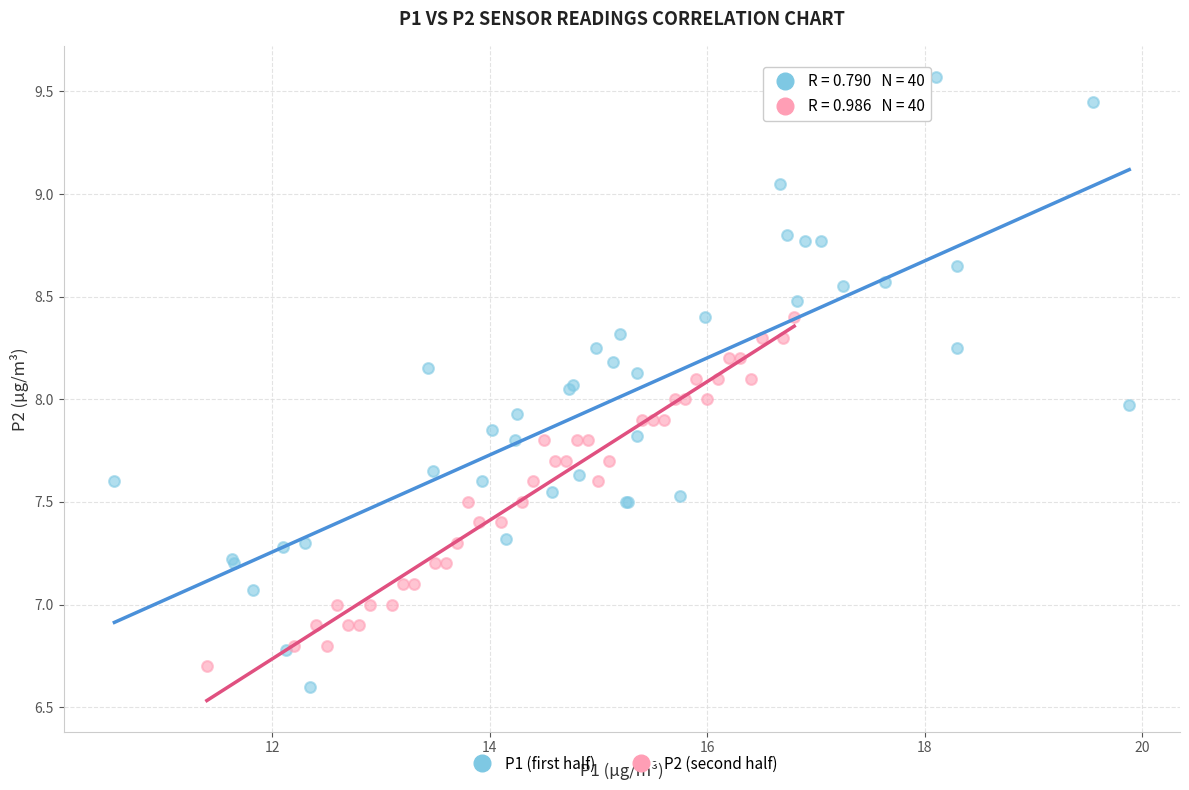

Which series has the widest spread of Y values?

P1 (first half)